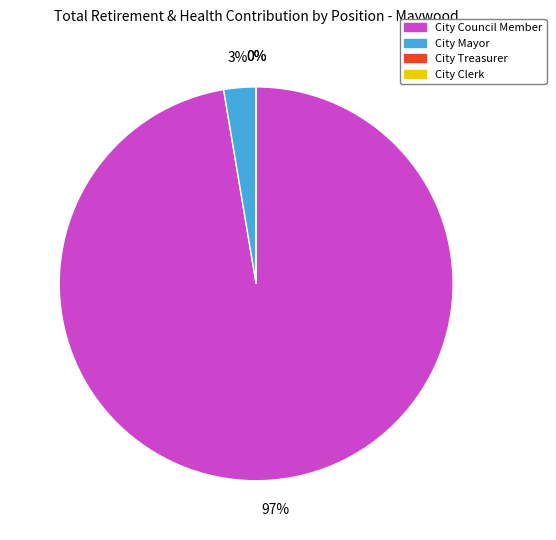

Which category has the smallest portion of the pie?

City Treasurer